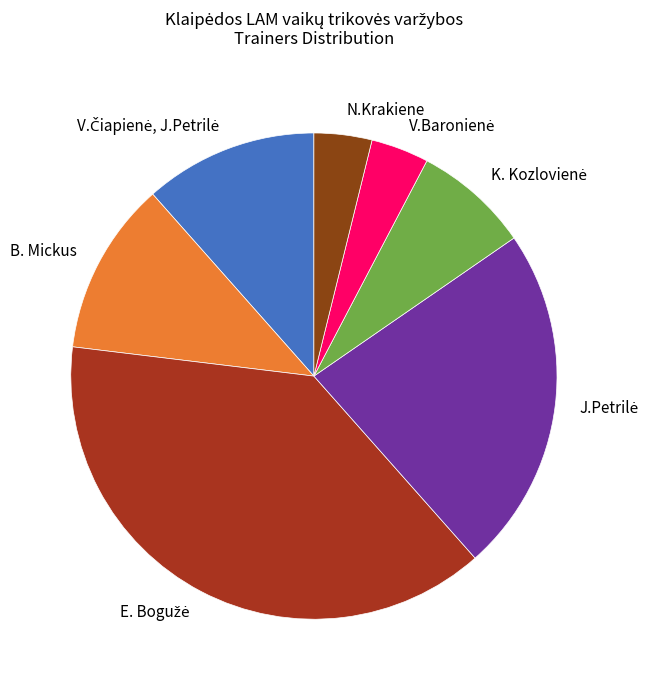

Does N.Krakiene represent more than half of the total?

No